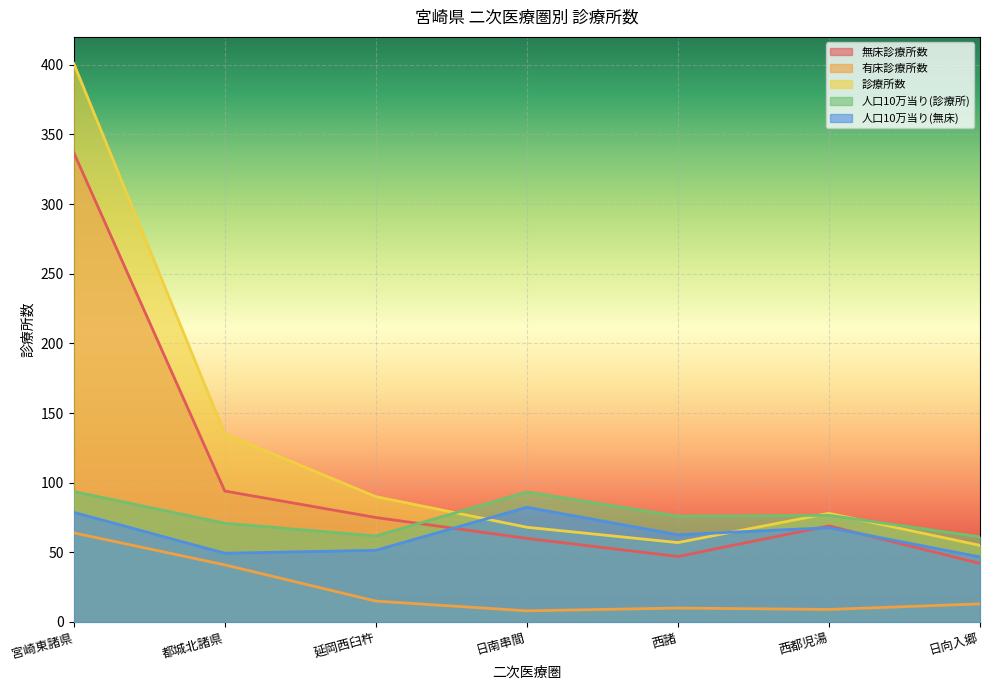

Reading left to right, extract all data points from this chart.

無床診療所数: 337.0	94.0	75.0	60.0	47.0	69.0	42.0
有床診療所数: 64.0	41.0	15.0	8.0	10.0	9.0	13.0
診療所数: 401.0	135.0	90.0	68.0	57.0	78.0	55.0
人口10万当り(診療所): 93.7	70.9	61.8	93.3	75.9	76.5	61.1
人口10万当り(無床): 78.7	49.4	51.5	82.3	62.6	67.7	46.7